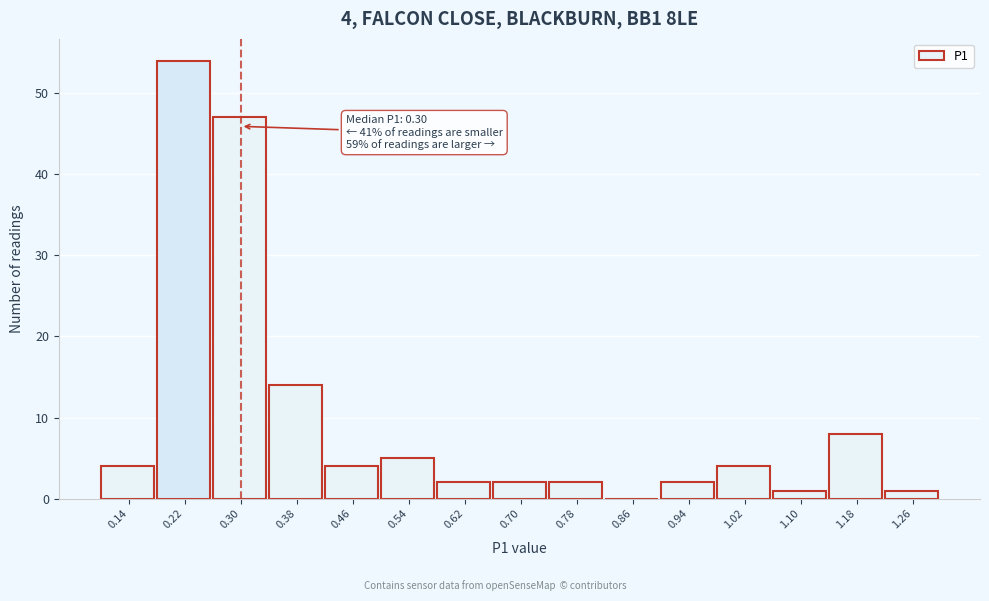

Which range on the x-axis has the tallest bar?

0.18 to 0.26